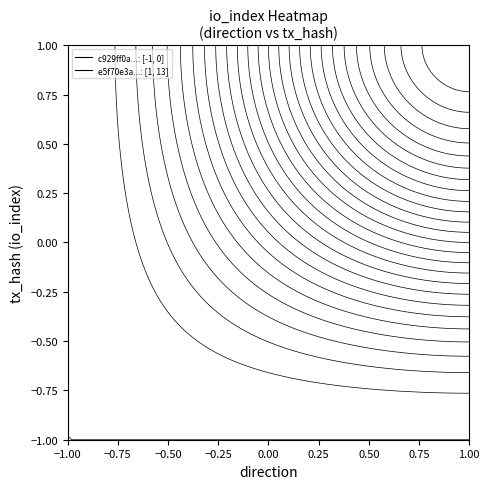

Rank the series at -1 from lowest to highest value.

c929ff0aad1682a92685f2d11217ee1a6b16890, e5f70e3aae43e2bf144d182e22ec8bcfb42a489